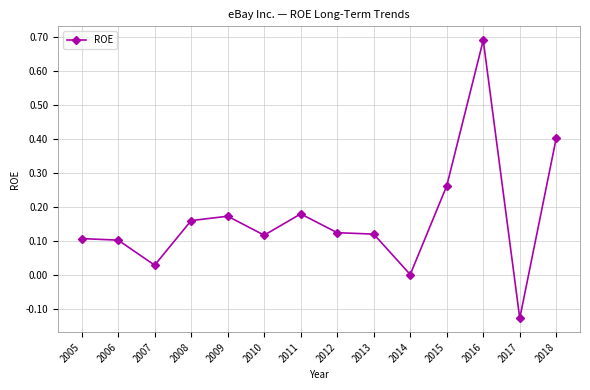

Which category has the highest value across all series?

2016